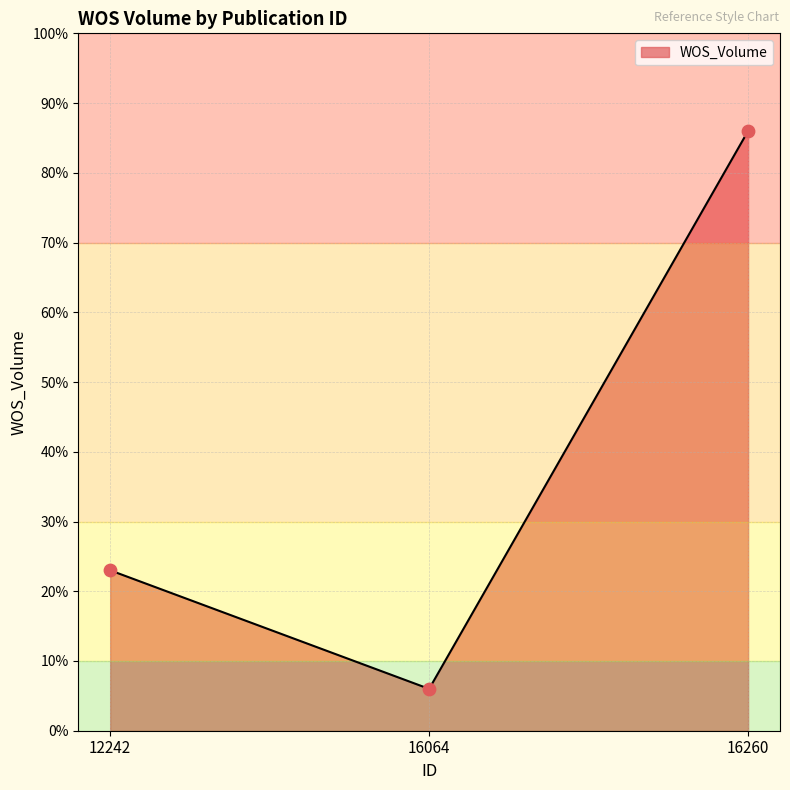

Between 12242 and 16064, which is larger?

12242